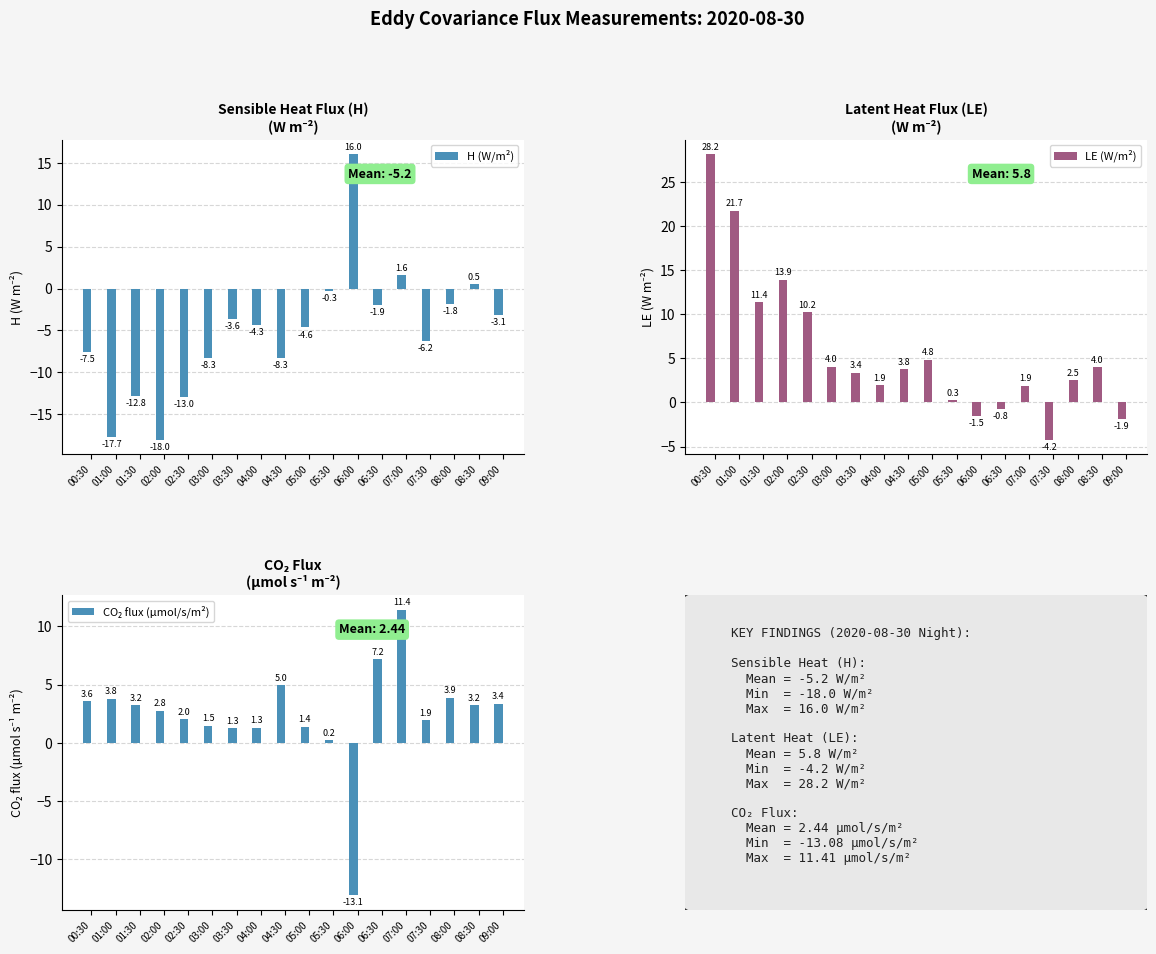

How many data points does each series have?

18